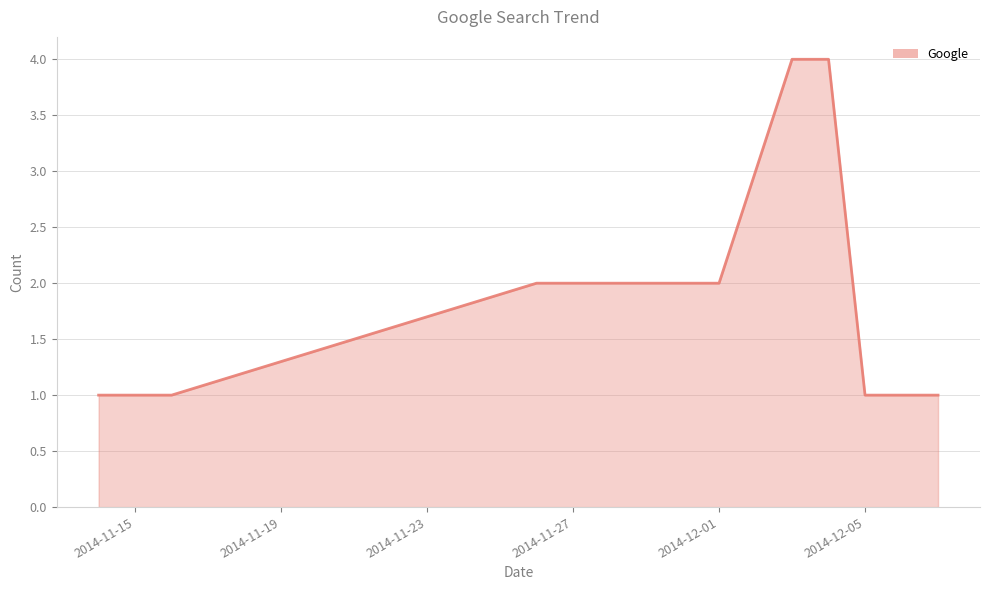

What is the difference between the maximum and minimum values?

3